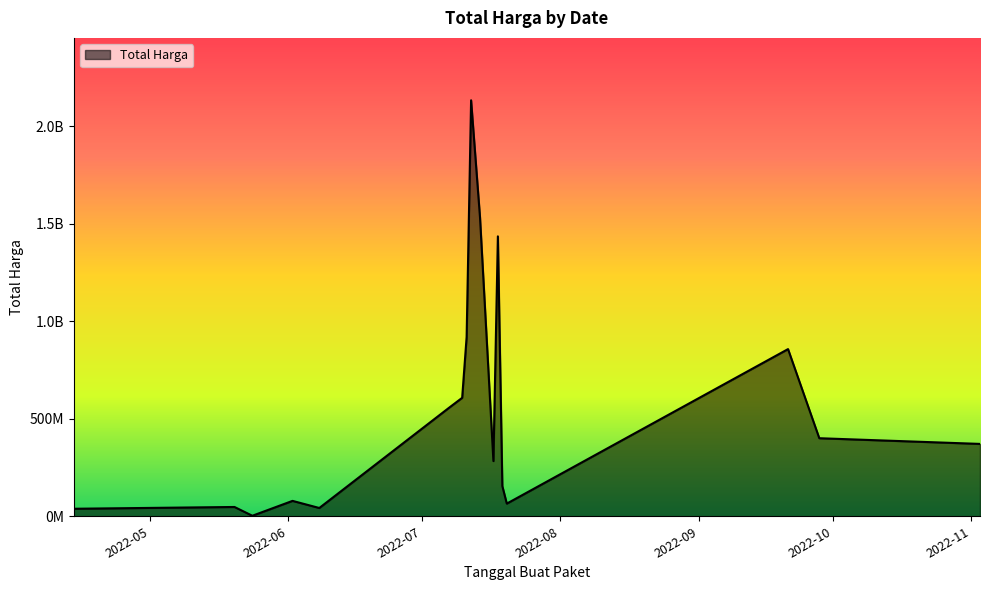

Is this an area chart (filled region under the line)?

Yes